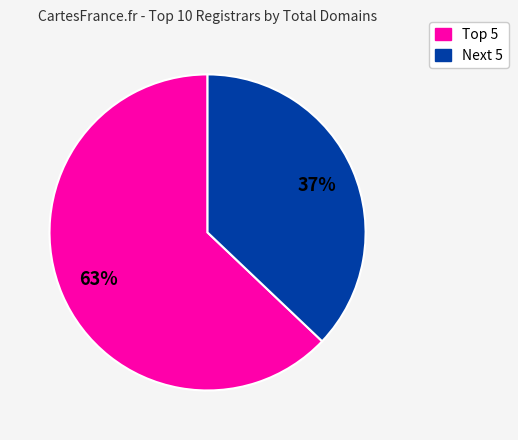

To the nearest percent, what is the difference between the largest and smallest slice percentages?

26%